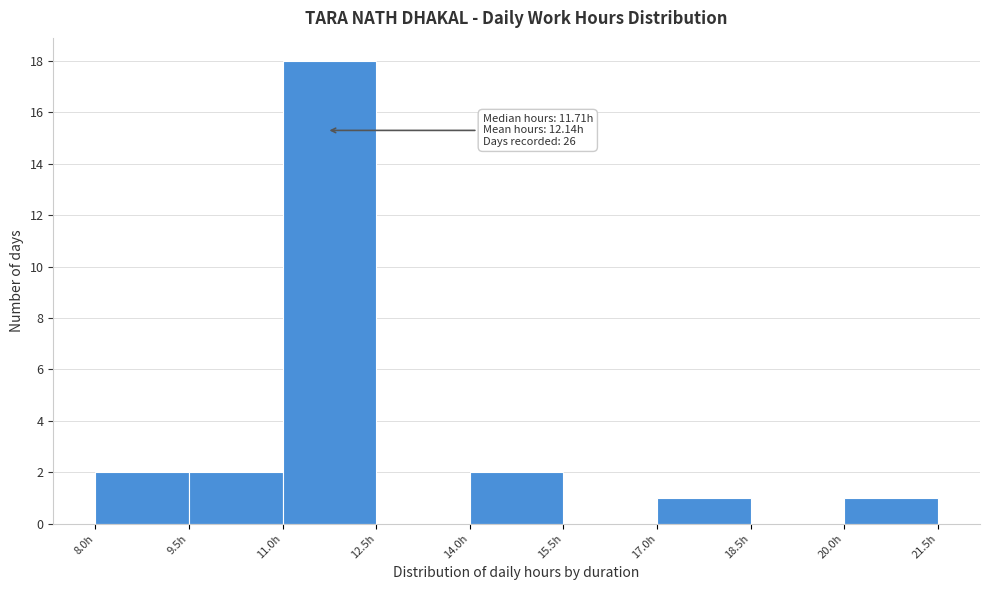

Which range on the x-axis has the tallest bar?

11.0 to 12.5